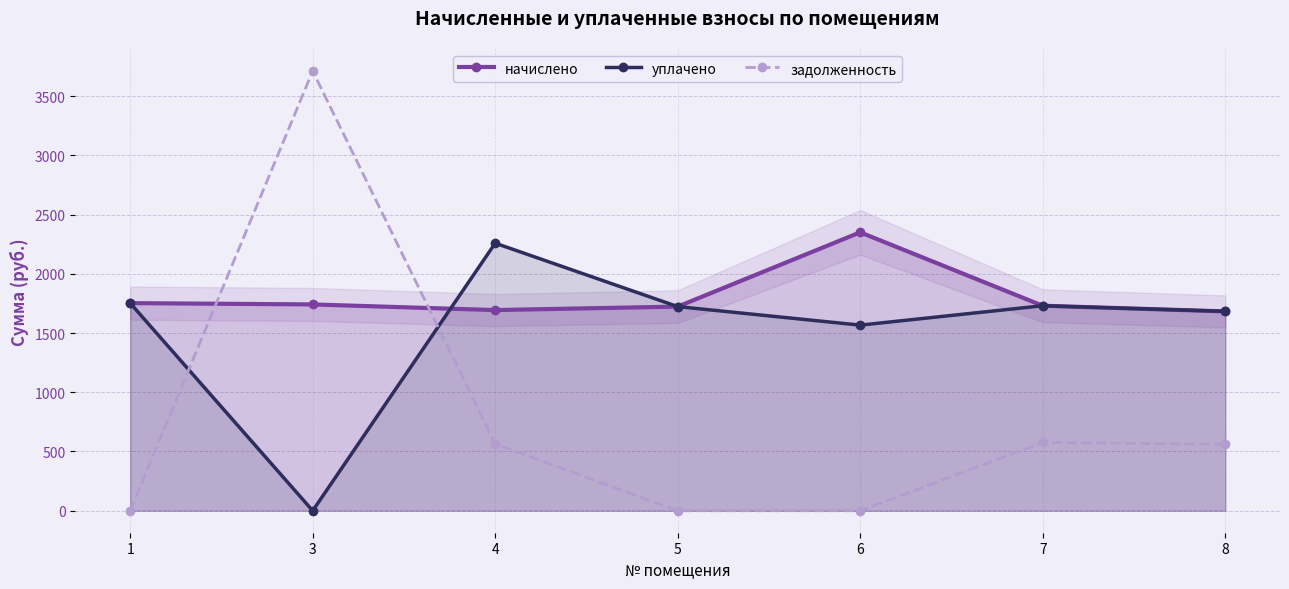

True or false: задолженность has more than 0 points higher than both neighbors.

True